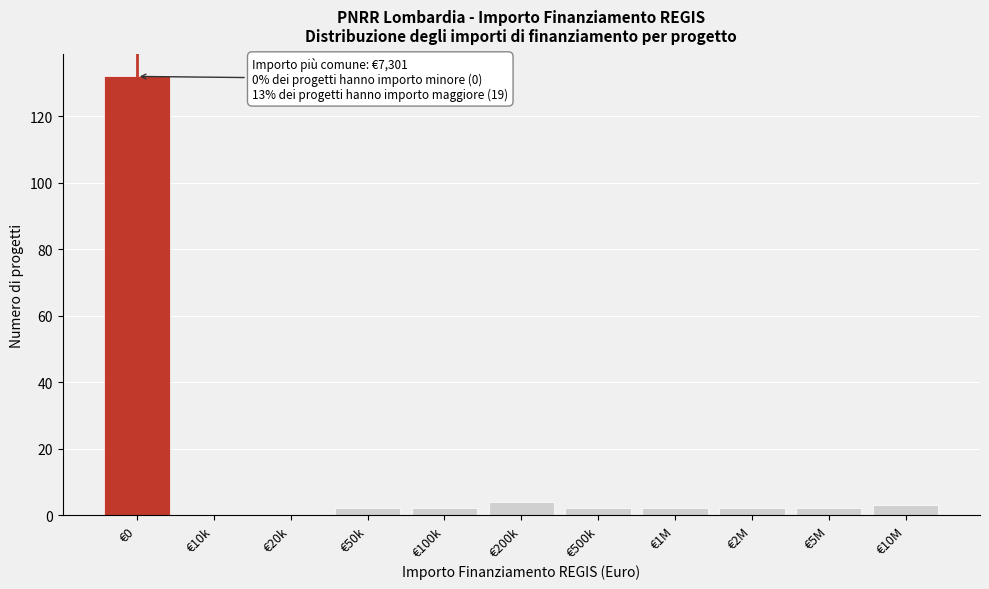

Reading left to right, transcribe all the data shown in this chart.

€0=132	€10k=0	€20k=0	€50k=2	€100k=2	€200k=4	€500k=2	€1M=2	€2M=2	€5M=2	€10M=3